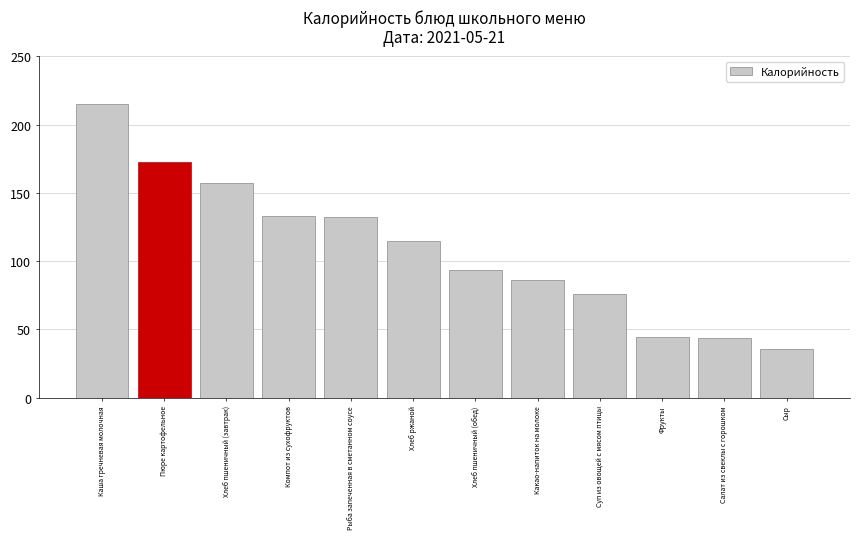

At which category does the chart reach its peak across all series?

Каша гречневая молочная